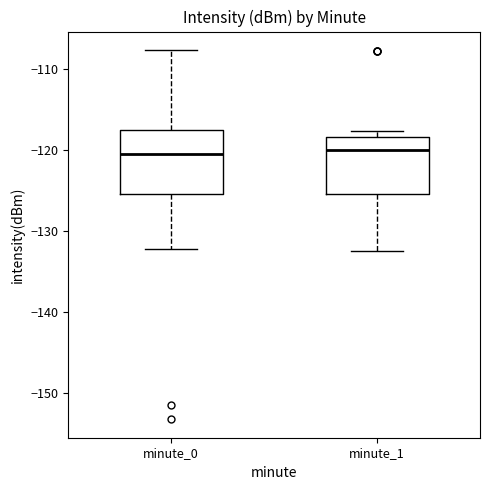

Reading left to right, transcribe this box plot: for each box, give where its median line is, the range the box spans, and where its two whiskers end, as read against the y-axis. The values are not printed on the chart, so give them approximately, as read against the axis.

minute_0: median -121, box -125 to -118, whiskers -132 to -108
minute_1: median -120, box -125 to -118, whiskers -132 to -118 (just above the box's upper edge)